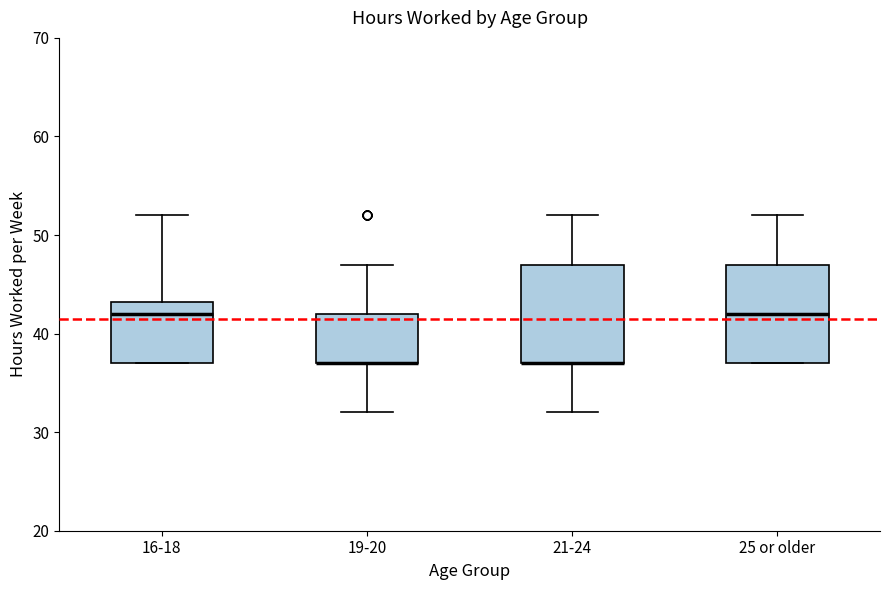

Where does the upper whisker of the box for 19-20 end on the y-axis? The values are not printed on the chart, so give them approximately, as read against the axis.

47